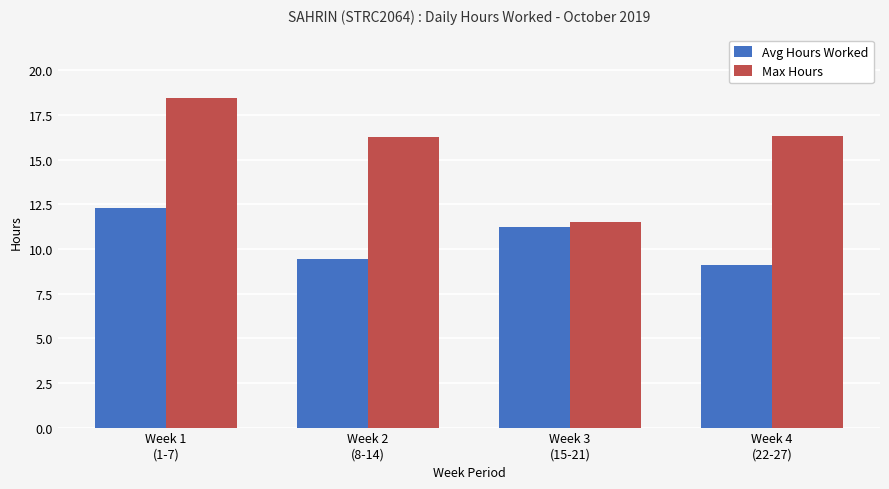

List the series in order of their overall mean, highest first.

Max Hours, Avg Hours Worked